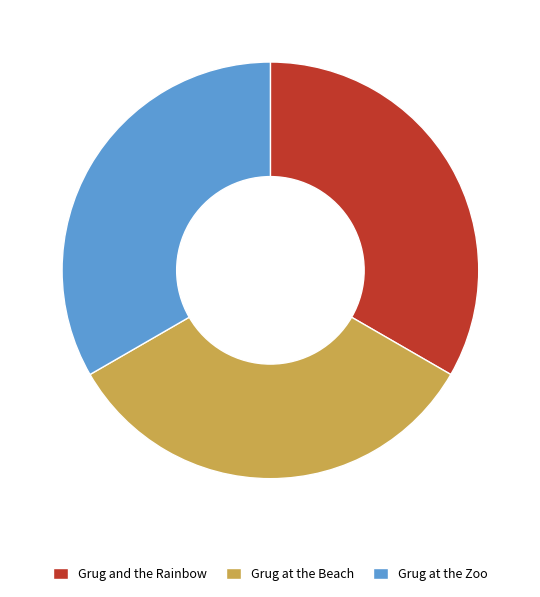

The Grug at the Zoo slice represents 21% of the pie. True or false?

False